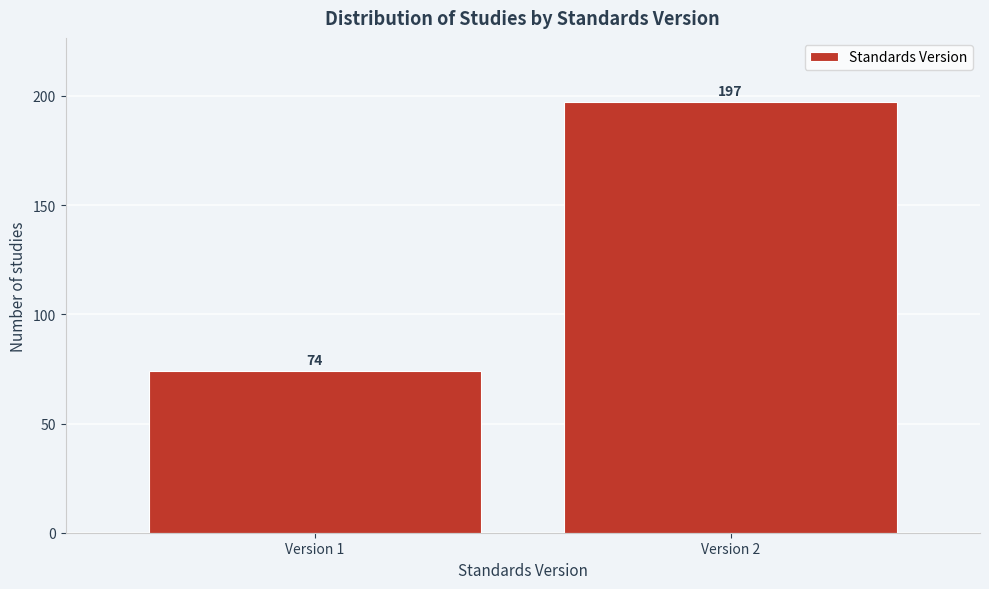

Reading left to right, extract all data points from this chart.

Version 1=74	Version 2=197